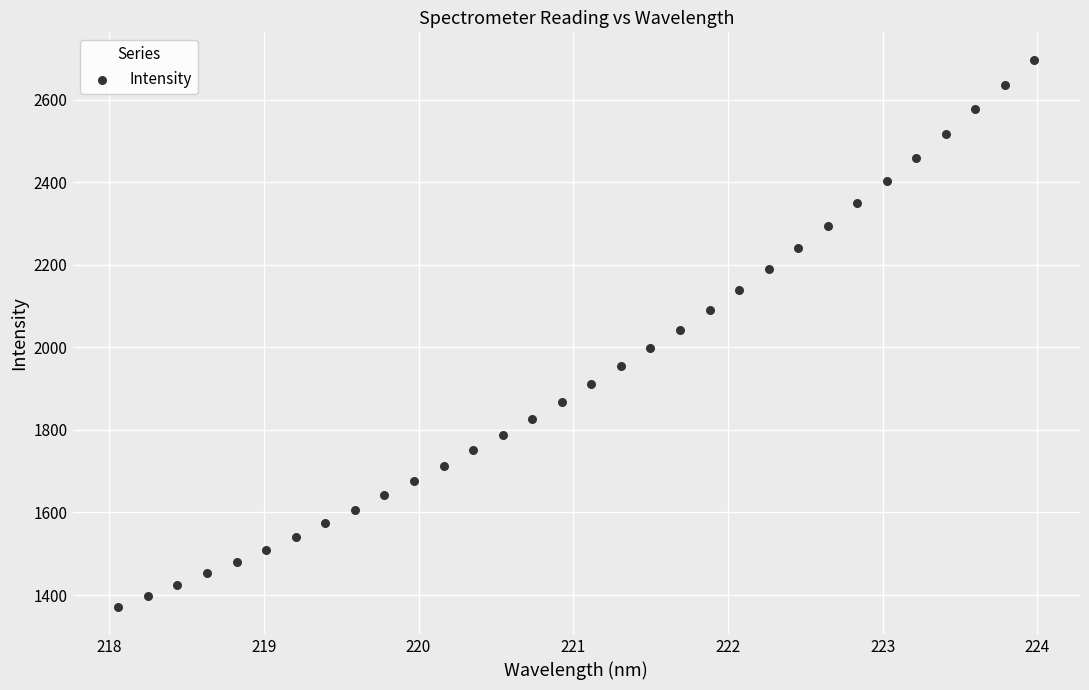

What is the range of X values (max minus min)?

5.9